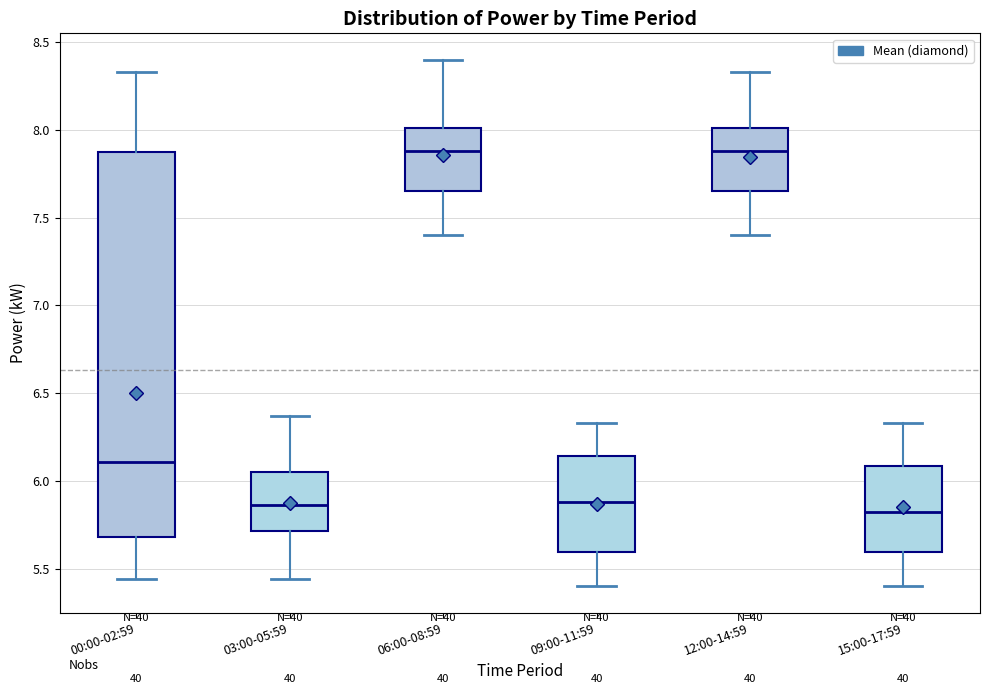

Comparing the boxes themselves (not the whiskers), which one is the tallest?

00:00-02:59